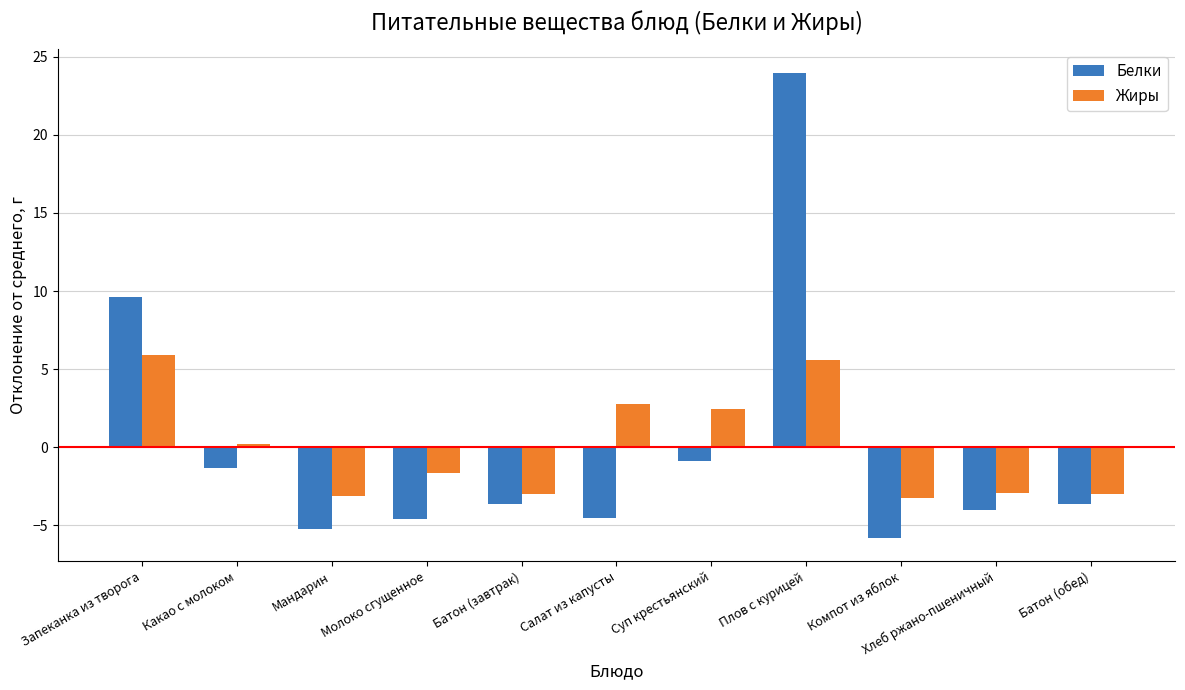

What is the maximum value shown in the chart?

24.0